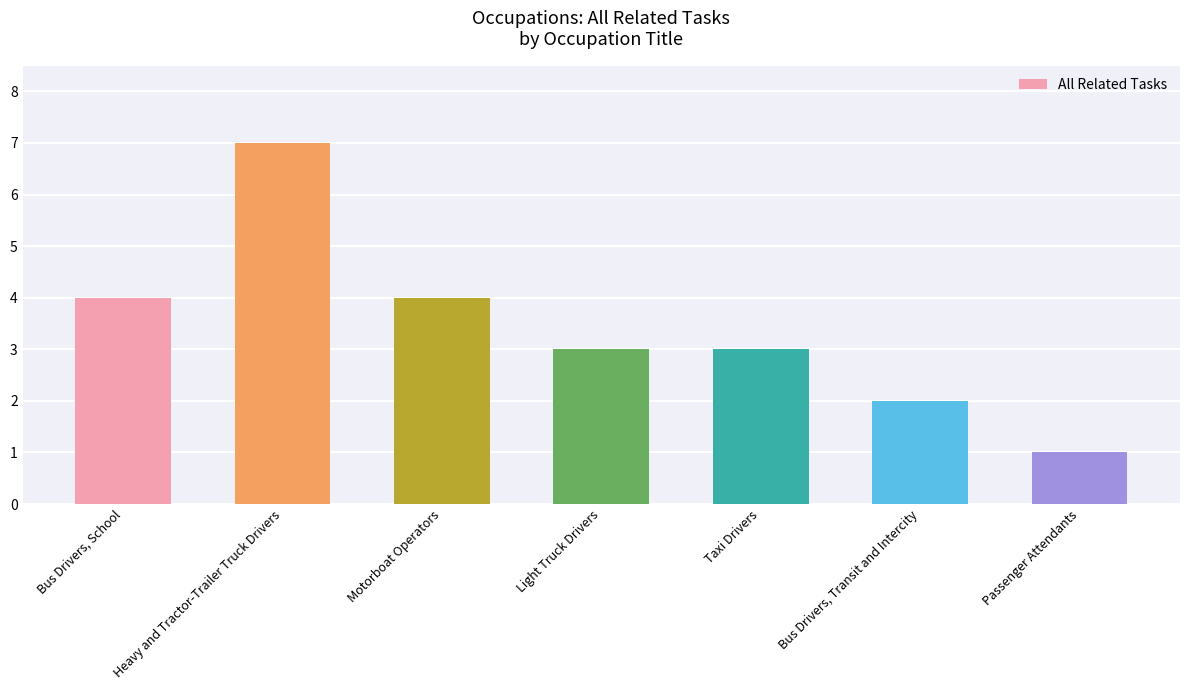

What is the change in value from Motorboat Operators to Passenger Attendants?

-3